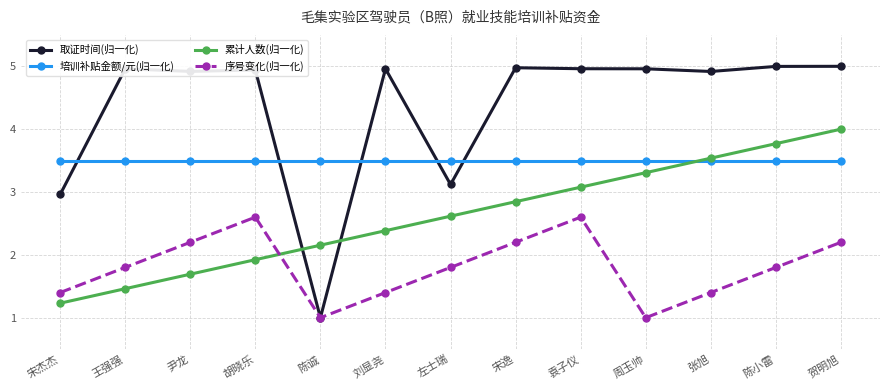

What is the approximate value of 累计人数(归一化) at 陈小雷?

3.8